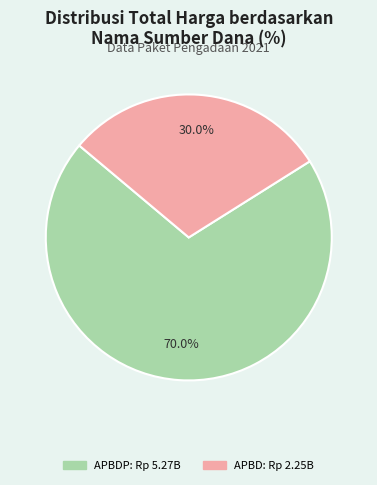

Is there a majority slice in this chart?

Yes